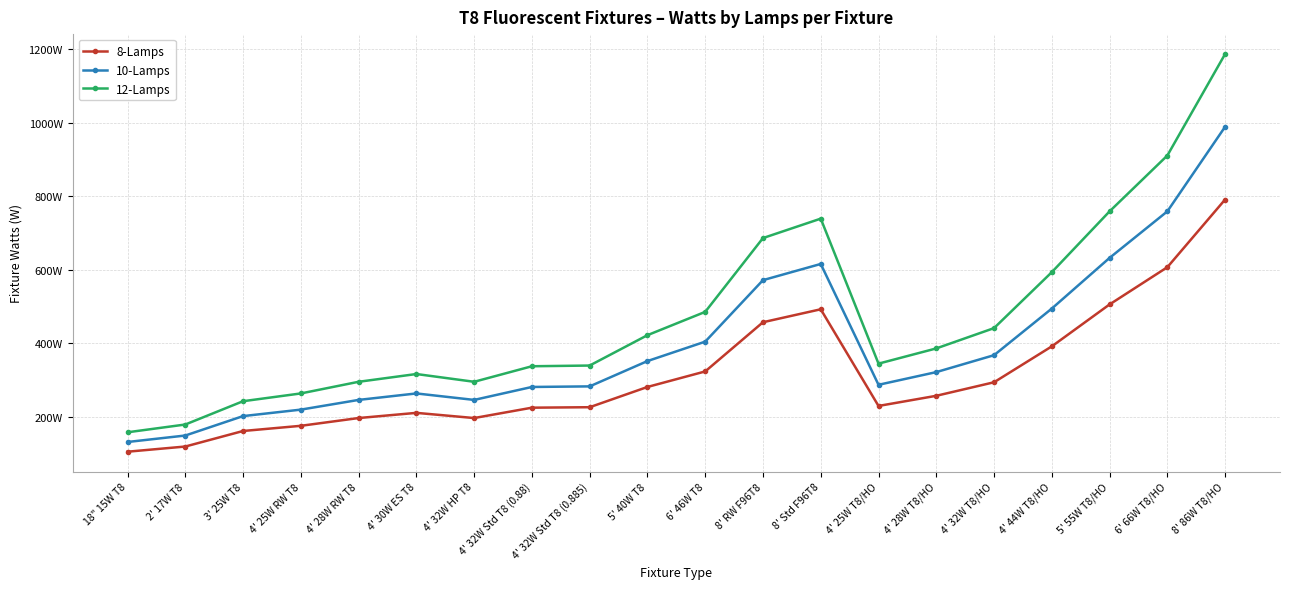

At which label is 10-Lamps closest to 560?

8' RW F96T8